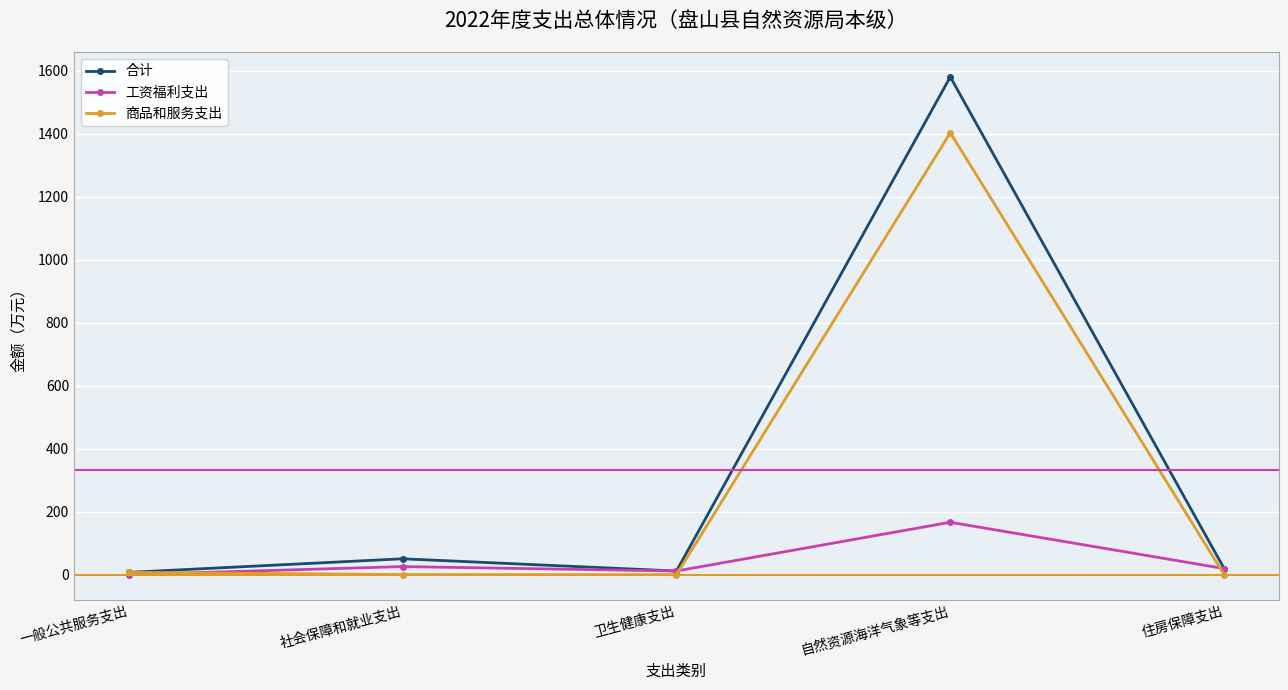

Which series has the largest range (max minus min)?

合计